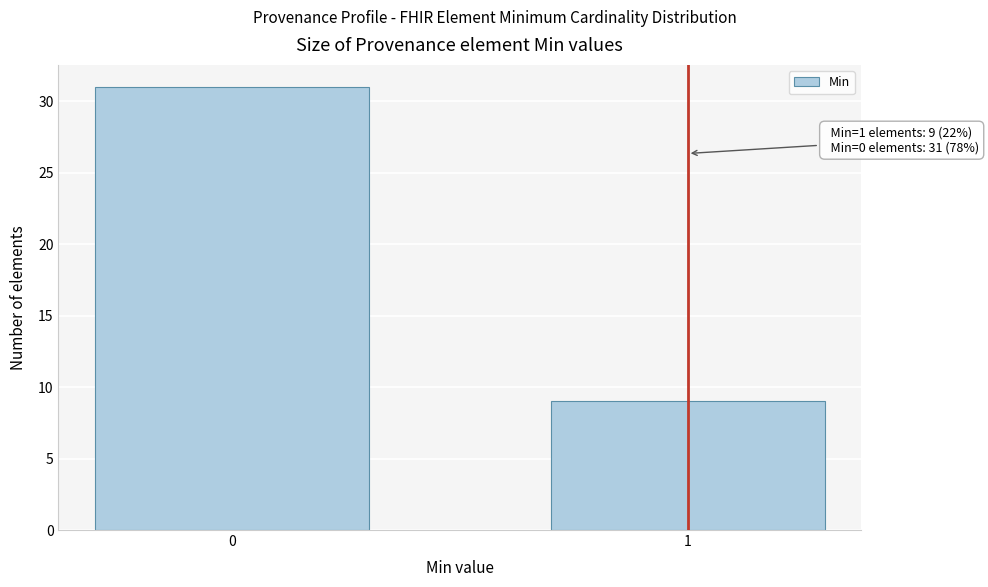

Reading left to right, transcribe all the data shown in this chart.

0=31	1=9